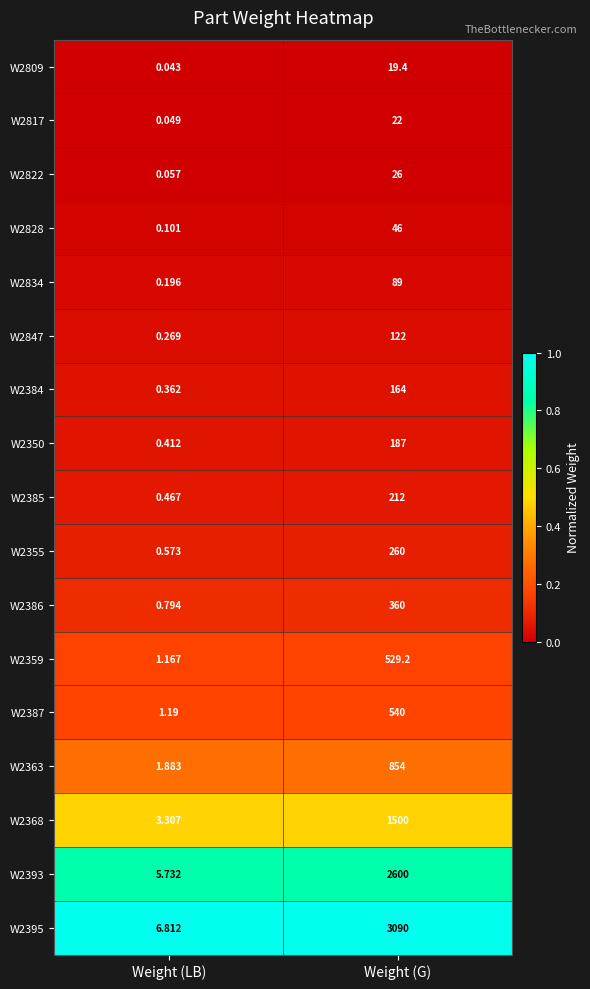

Where is W2822 nearest to the value 13?

Weight (LB)